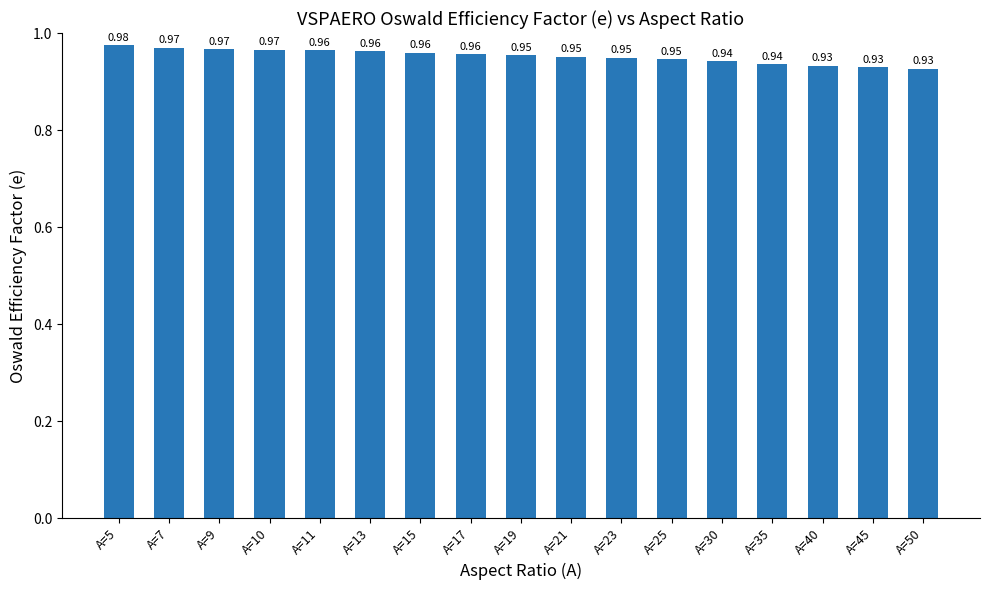

Count the number of data series in this chart.

1